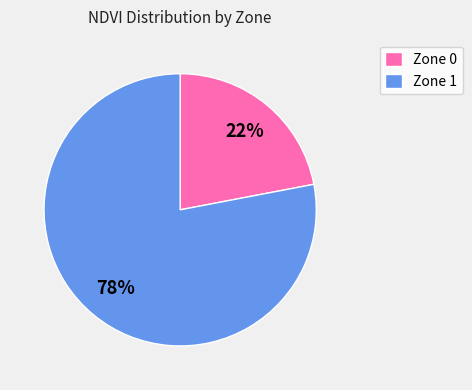

To the nearest percent, what percentage of the pie is Zone 0?

22%